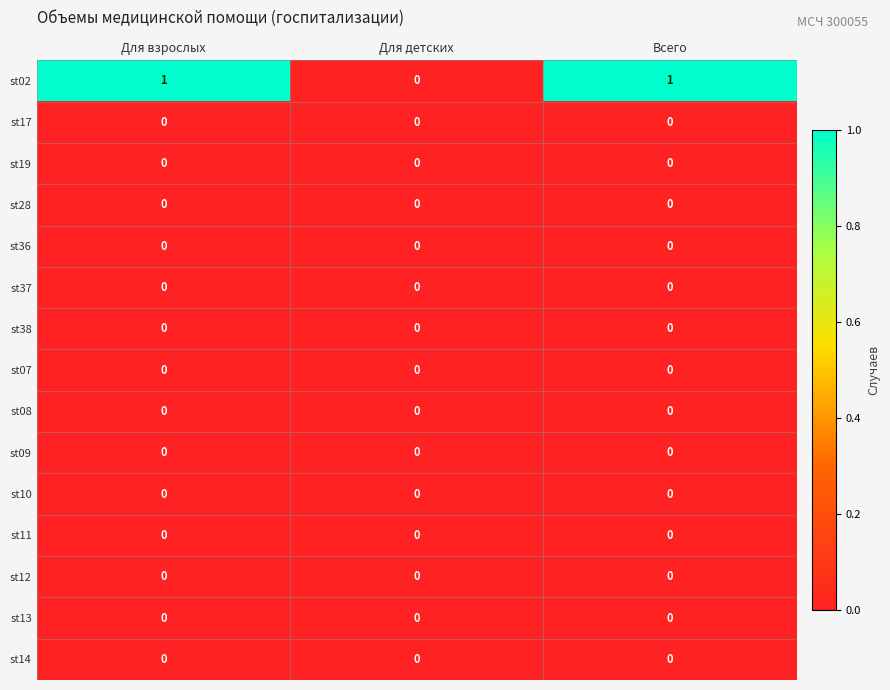

Which series has the largest total across all categories?

st02